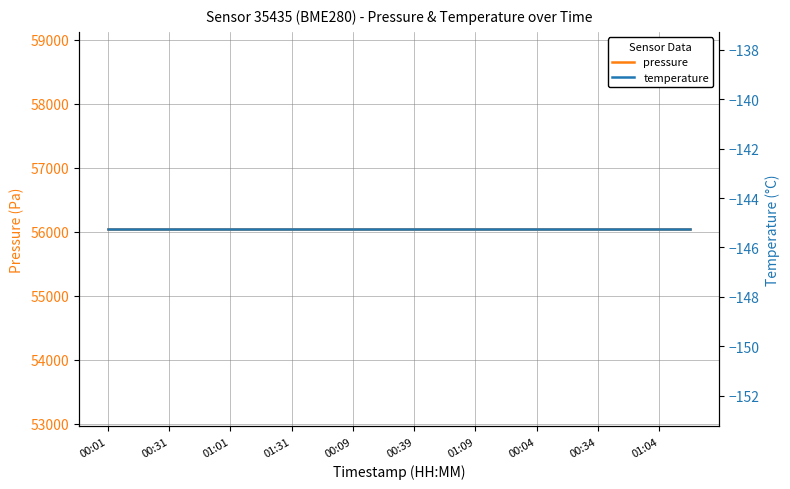

What is the smallest value displayed?

-145.3